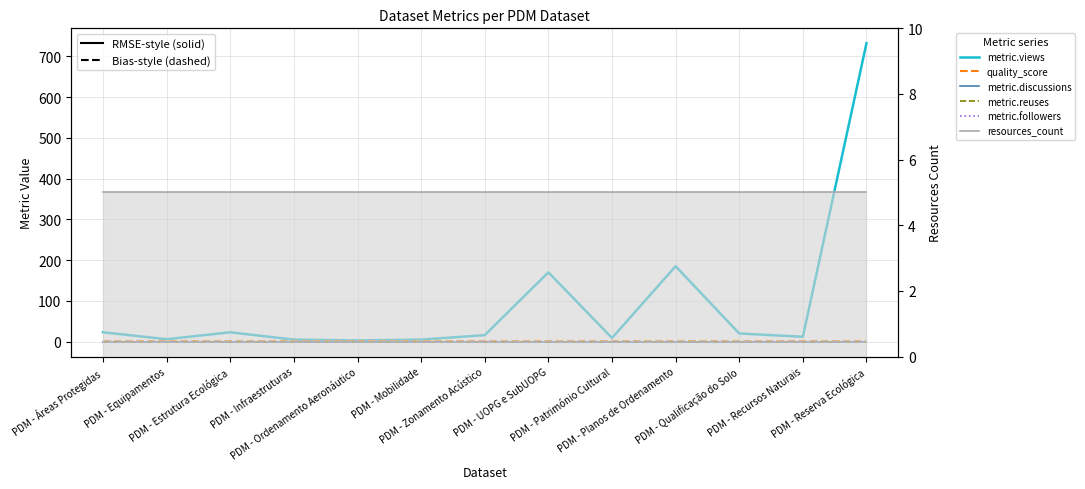

Is it true that resources_count equals 2.3 at PDM - Equipamentos?

False